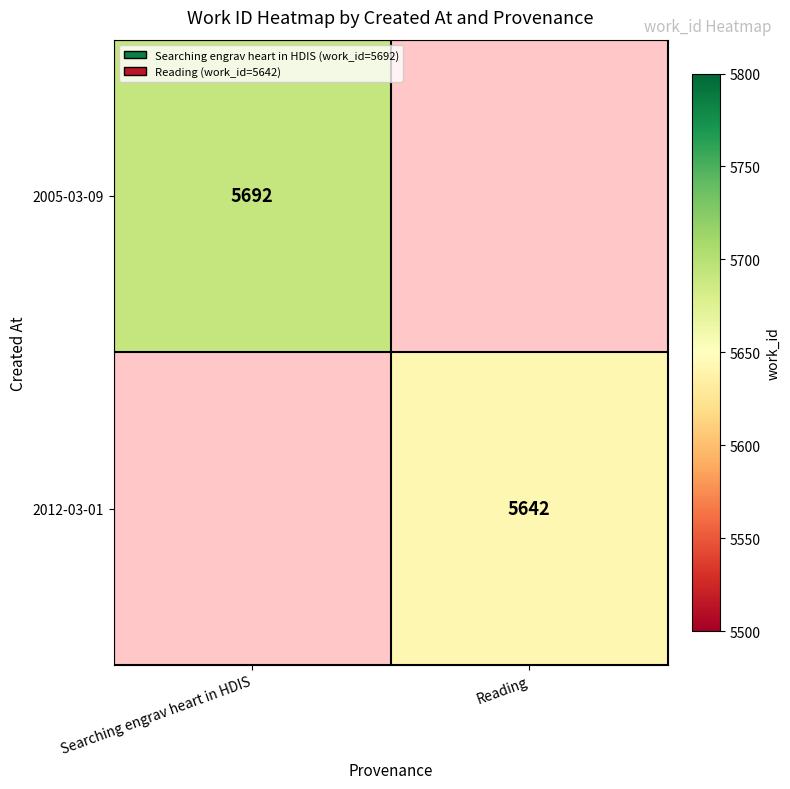

Is it true that 2012-03-01 equals 5642 at Reading?

True